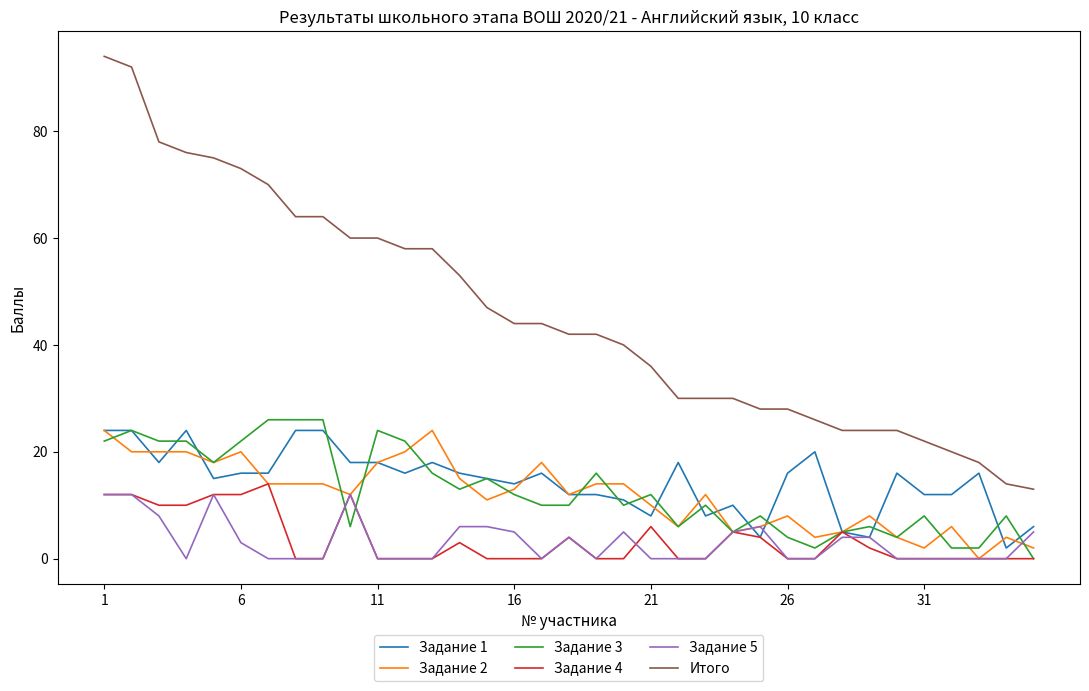

Reading left to right, what are all the values shown in this chart?

Задание 1: 24	24	18	24	15	16	16	24	24	18	18	16	18	16	15	14	16	12	12	11	8	18	8	10	4	16	20	5	4	16	12	12	16	2	6
Задание 2: 24	20	20	20	18	20	14	14	14	12	18	20	24	15	11	13	18	12	14	14	10	6	12	5	6	8	4	5	8	4	2	6	0	4	2
Задание 3: 22	24	22	22	18	22	26	26	26	6	24	22	16	13	15	12	10	10	16	10	12	6	10	5	8	4	2	5	6	4	8	2	2	8	0
Задание 4: 12	12	10	10	12	12	14	0	0	12	0	0	0	3	0	0	0	4	0	0	6	0	0	5	4	0	0	5	2	0	0	0	0	0	0
Задание 5: 12	12	8	0	12	3	0	0	0	12	0	0	0	6	6	5	0	4	0	5	0	0	0	5	6	0	0	4	4	0	0	0	0	0	5
Итого: 94	92	78	76	75	73	70	64	64	60	60	58	58	53	47	44	44	42	42	40	36	30	30	30	28	28	26	24	24	24	22	20	18	14	13